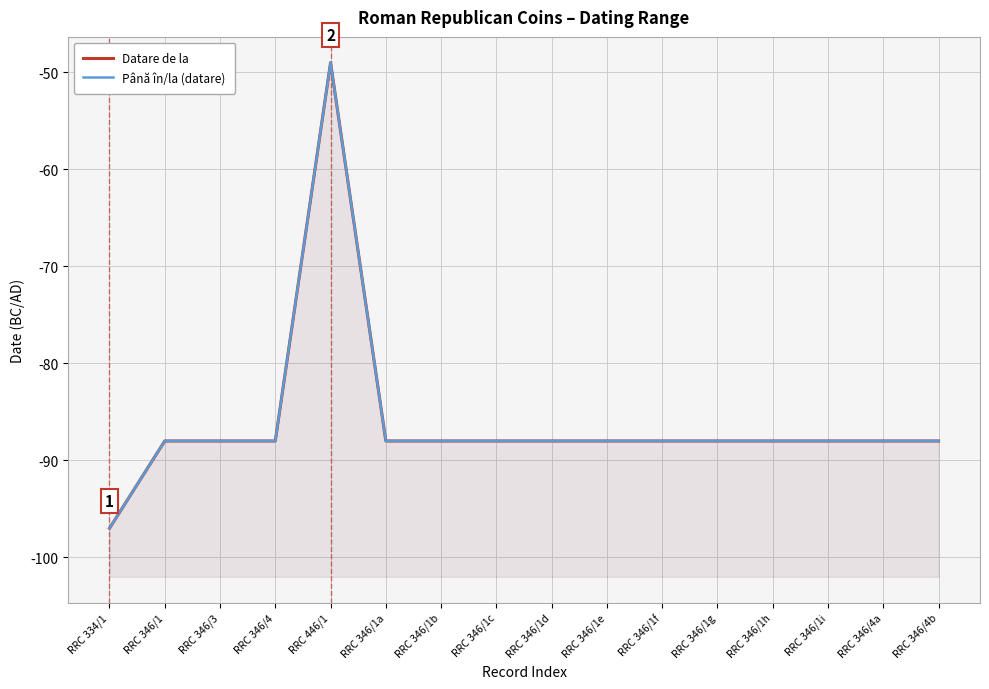

What is the difference between the maximum and minimum values in the Datare de la series?

48